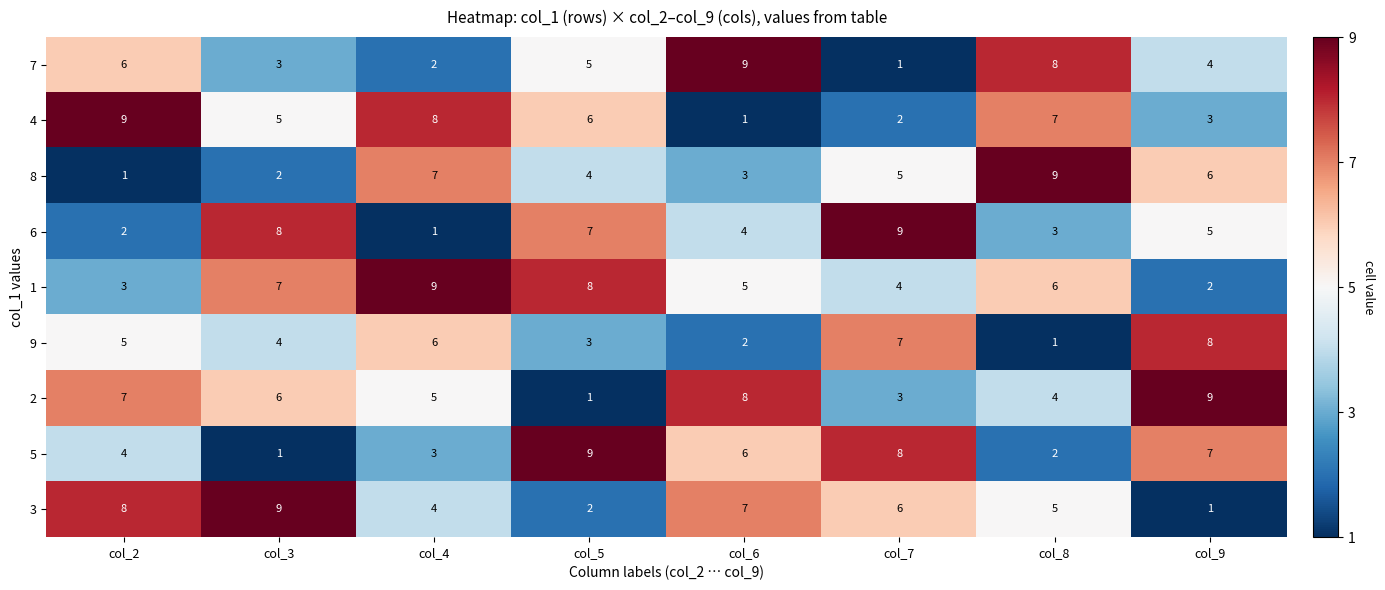

Is it true that 2 equals 5 at col_8?

False